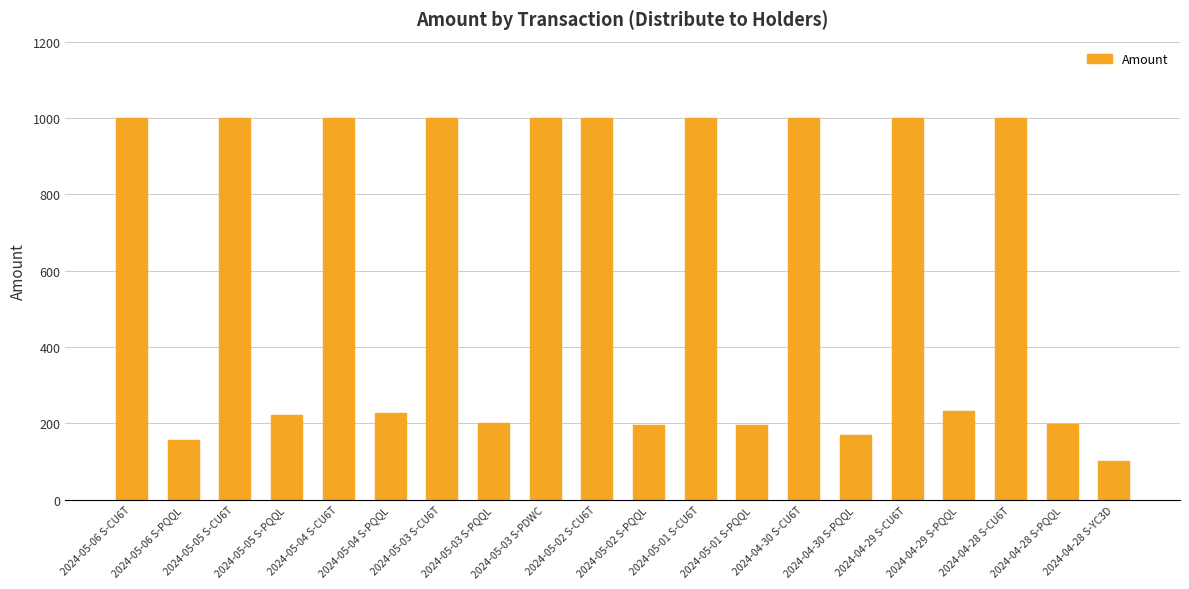

What is the greatest value displayed?

1000.0